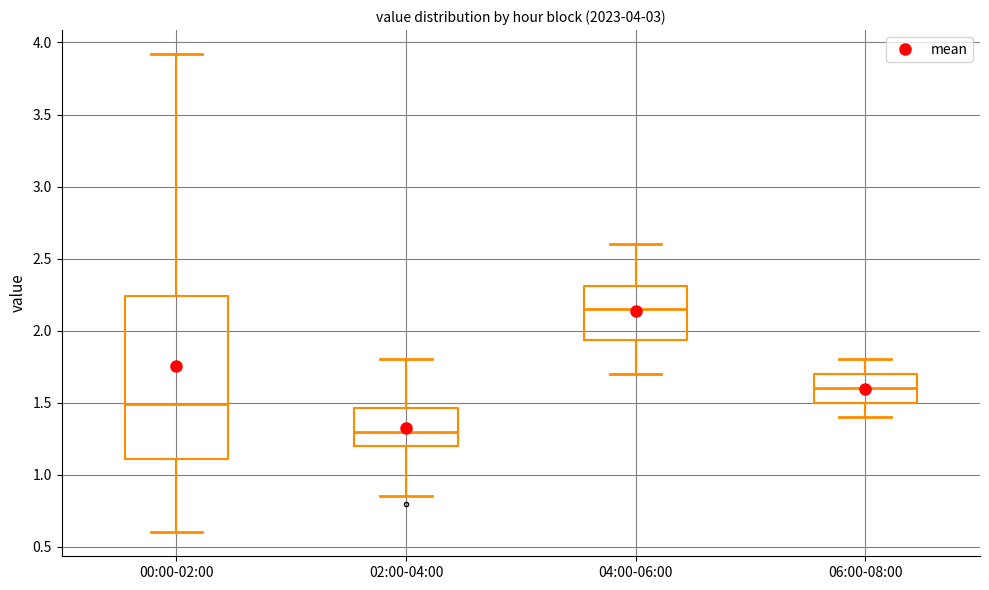

Which box's median line is the lowest?

02:00-04:00